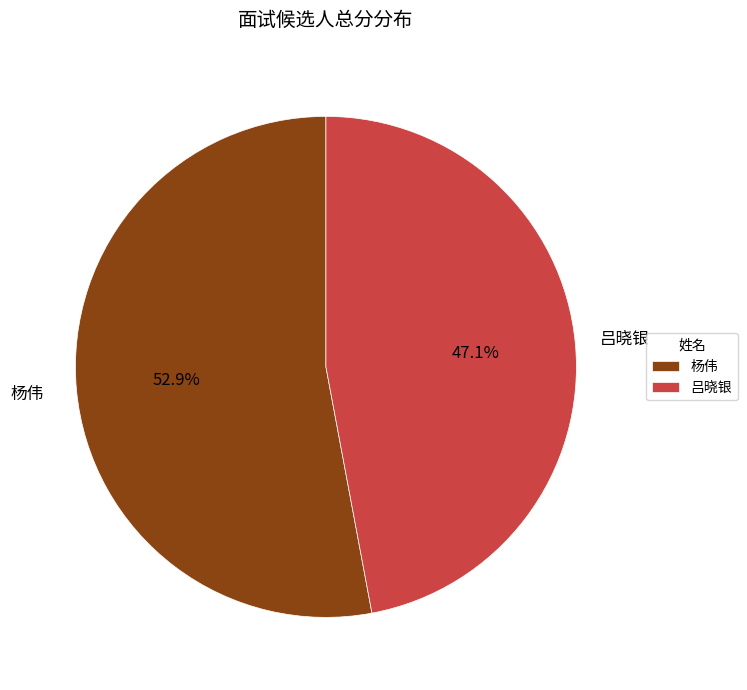

To the nearest percent, what is the difference between the largest and smallest slice percentages?

6%